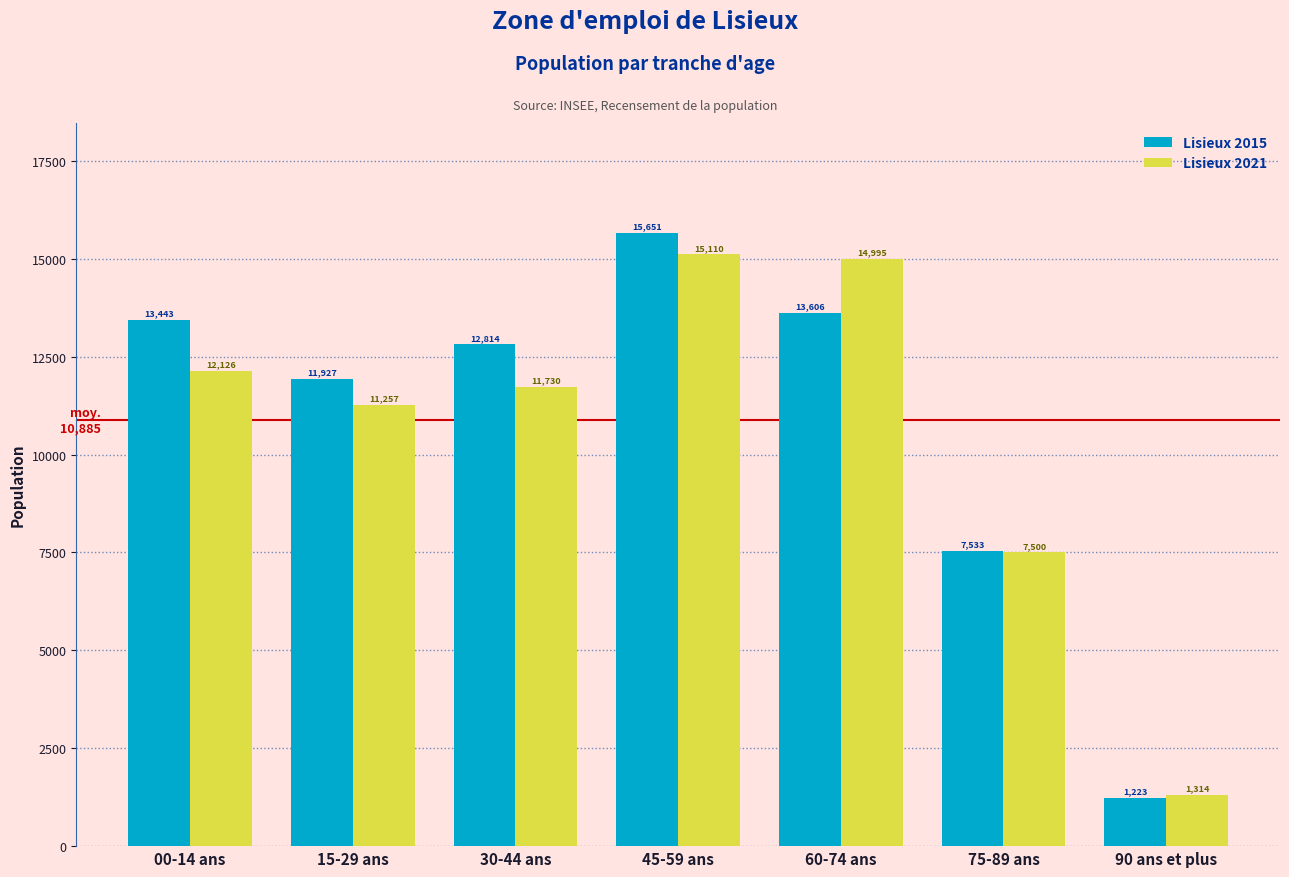

Which label corresponds to the largest value in the chart?

45-59 ans